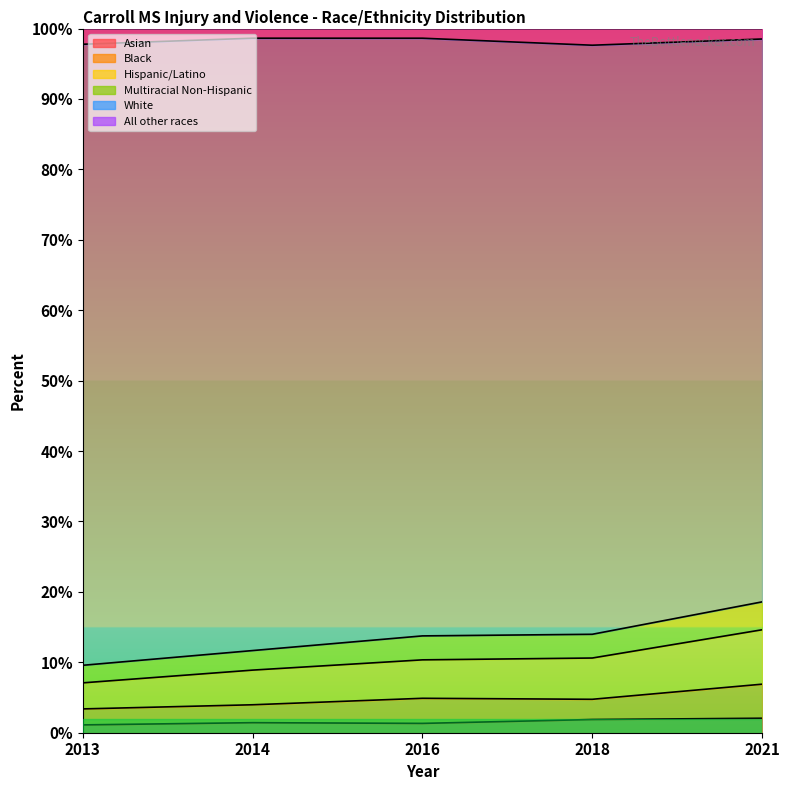

At which label does Asian reach its peak?

2021